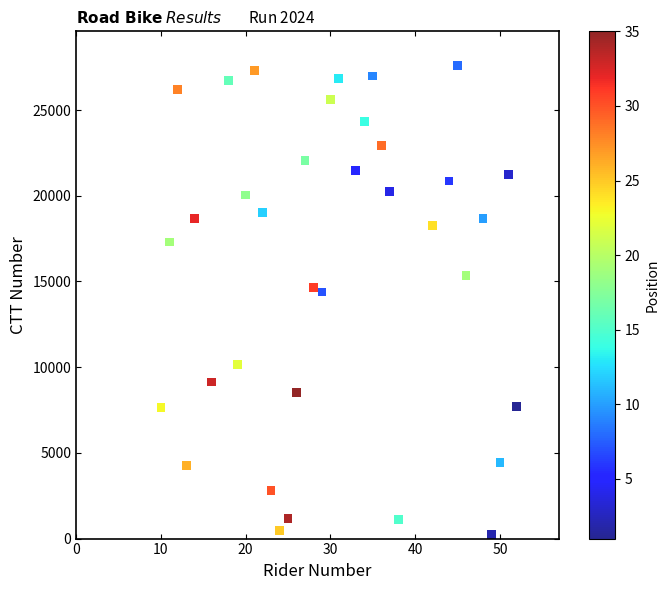

What is the range of X values (max minus min)?

42